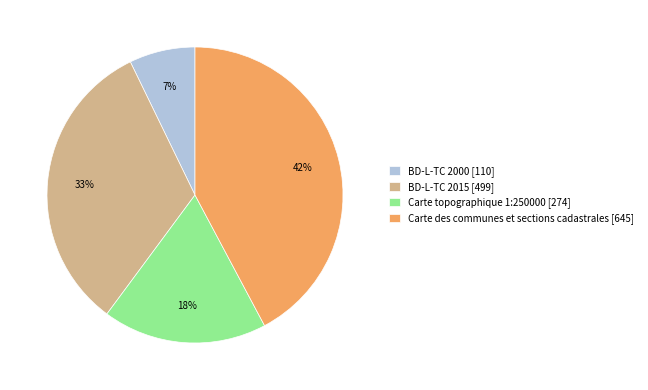

What percentage is the Carte topographique 1:250000 slice, to the nearest percent?

18%